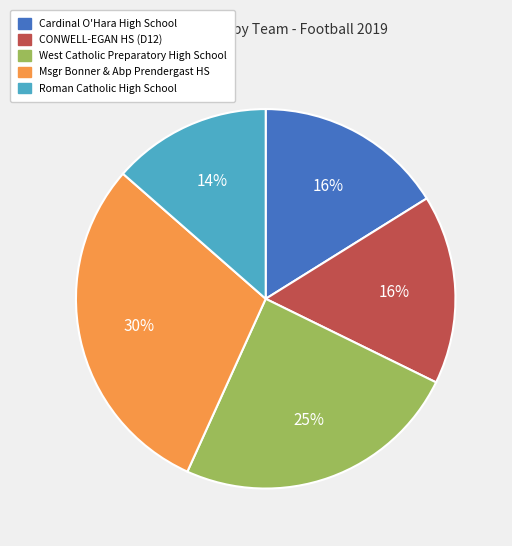

Combined, do West Catholic Preparatory High School and Msgr Bonner & Abp Prendergast HS account for over 50%?

Yes